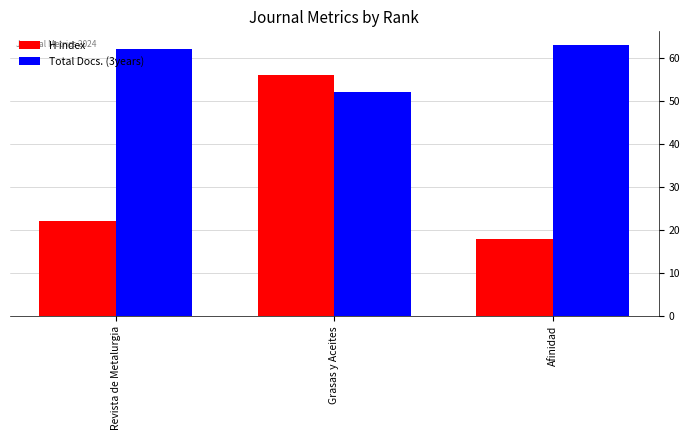

What is the difference between the highest and lowest values at Afinidad?

45